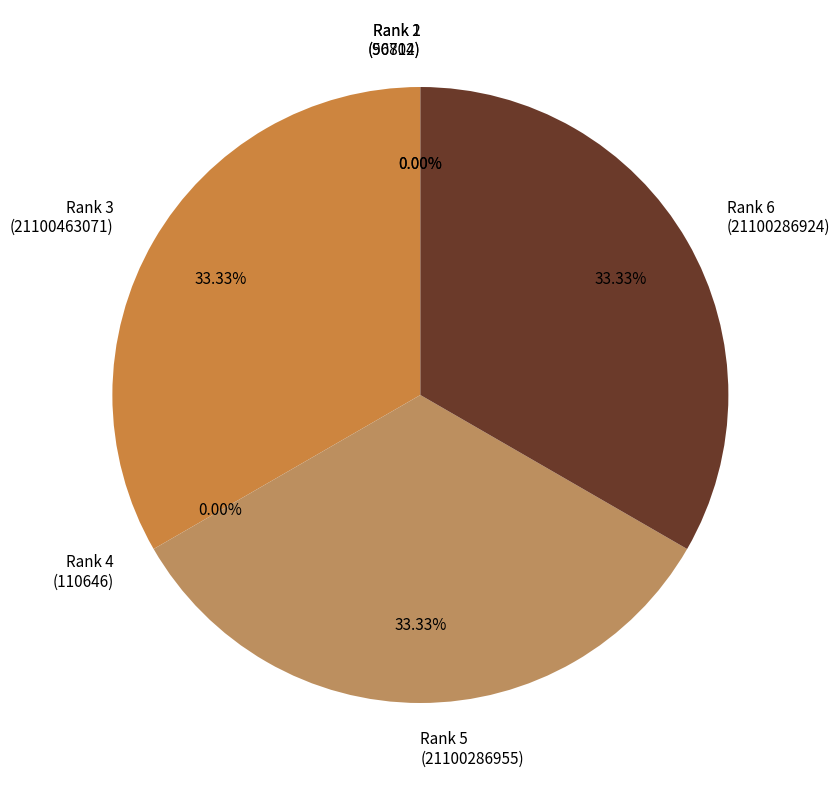

Does Rank 3 (21100463071) represent more than half of the total?

No